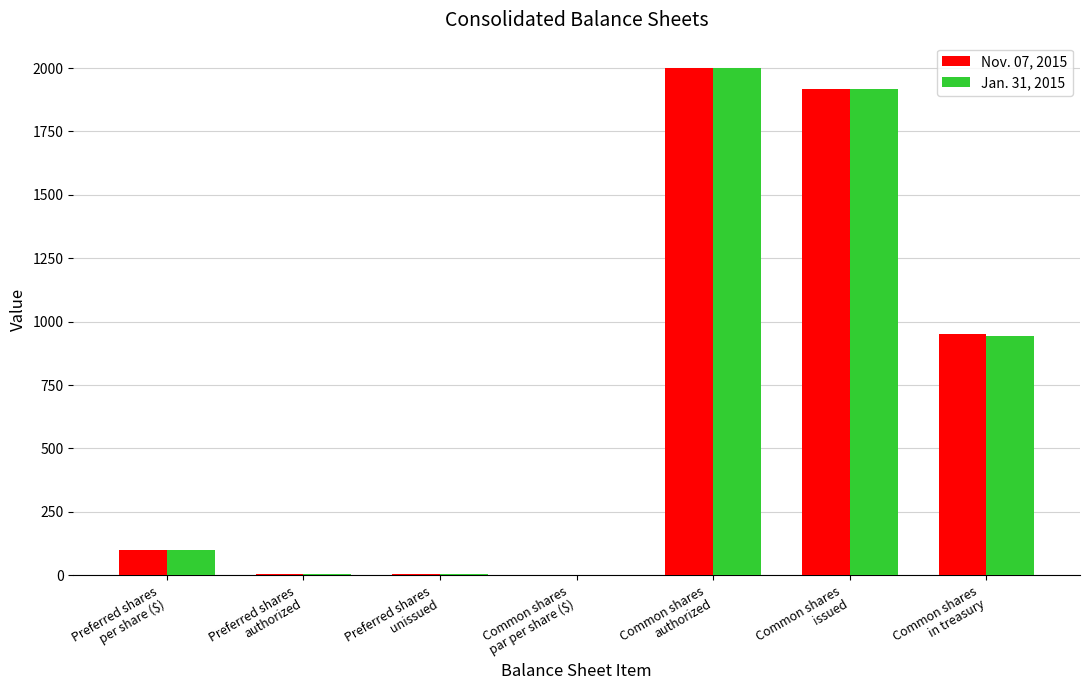

What is the difference between the Jan. 31, 2015 values at Common shares
issued and Common shares
par per share ($)?

1917